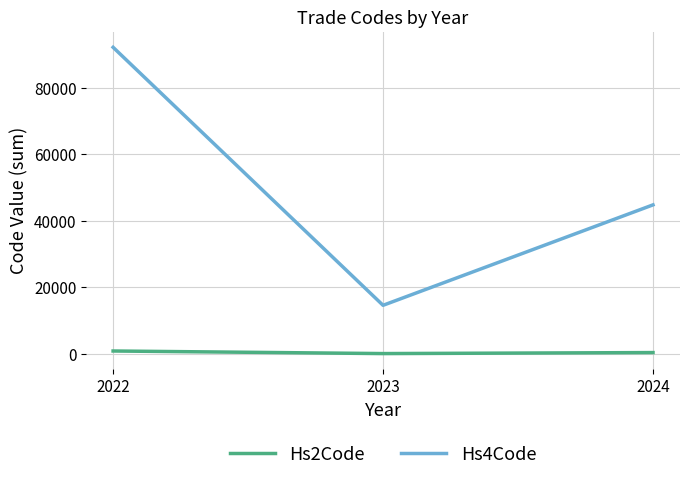

List the labels in order of Hs4Code value, smallest first.

2023, 2024, 2022